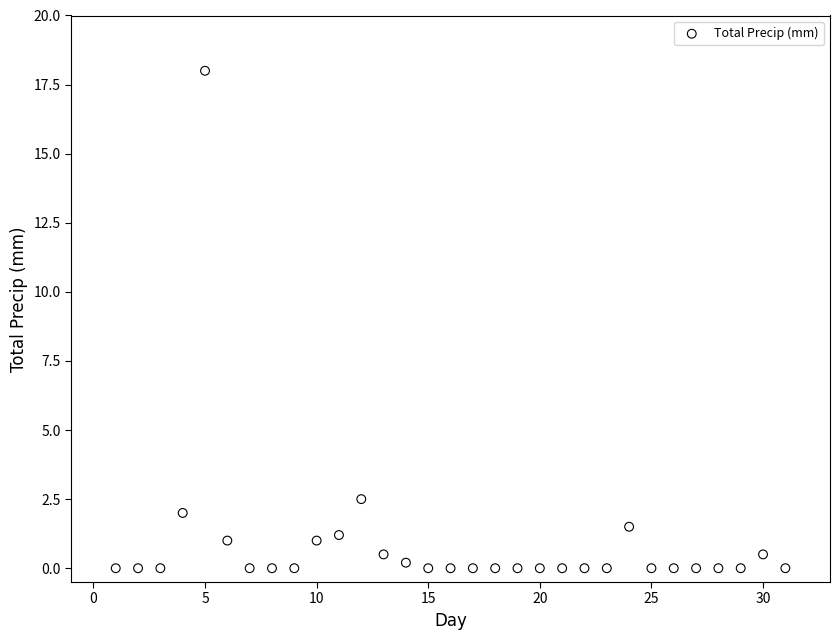

What Y value in the scatter plot is closest to 9?

2.5